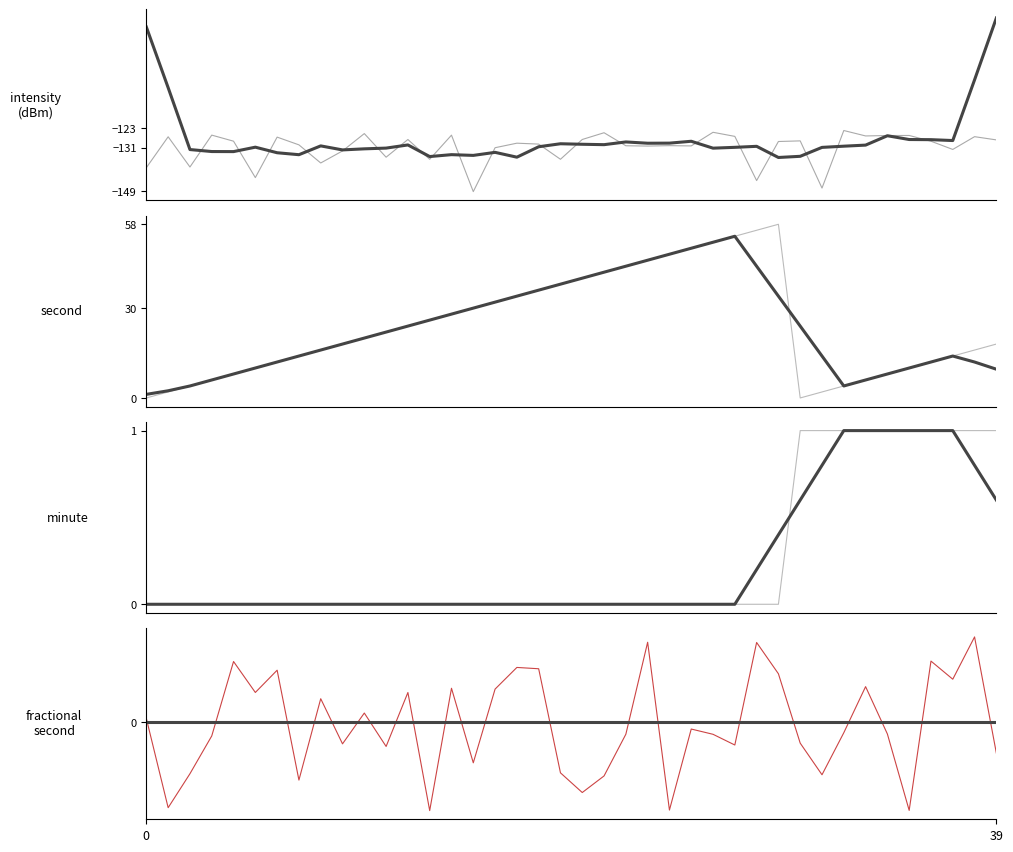

Between 8 and 32, which is larger?

32